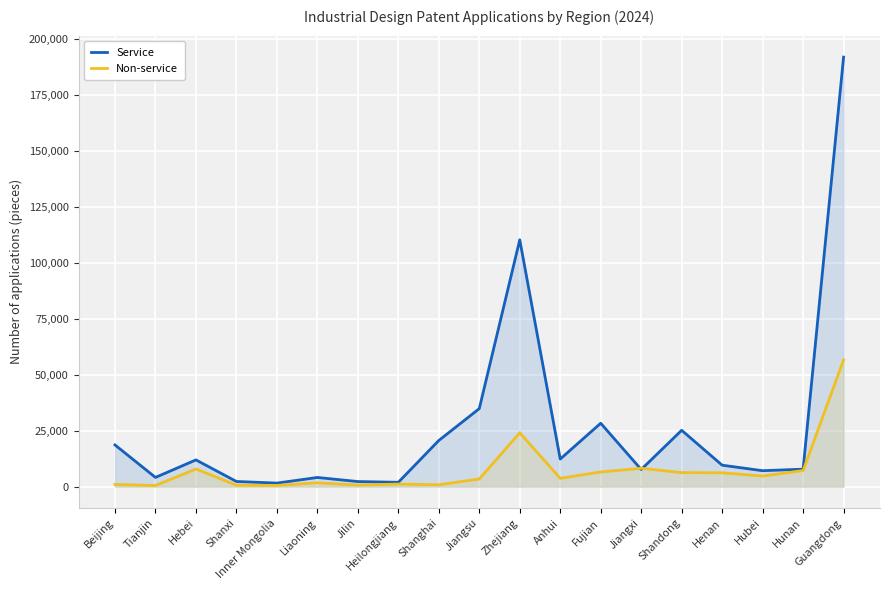

After their last crossing, which series has the higher values: Service or Non-service?

Service